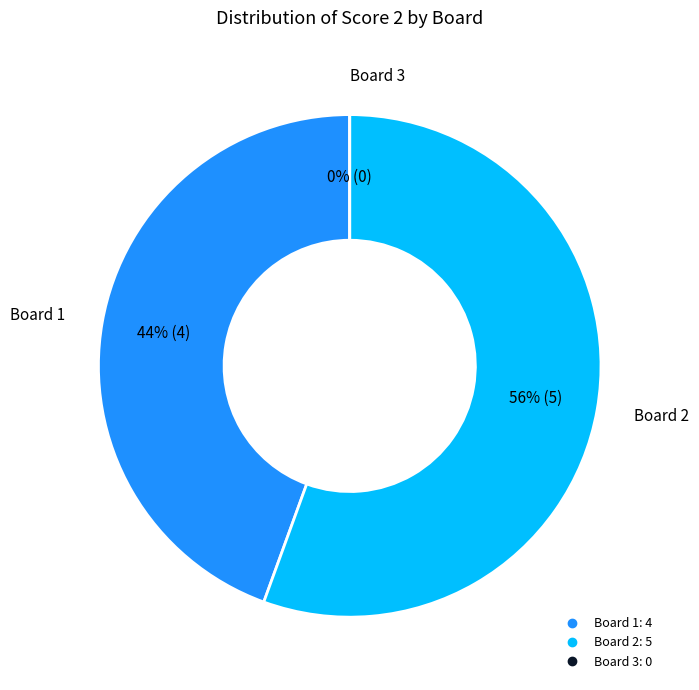

True or false: Board 1 accounts for 38% of the total.

False